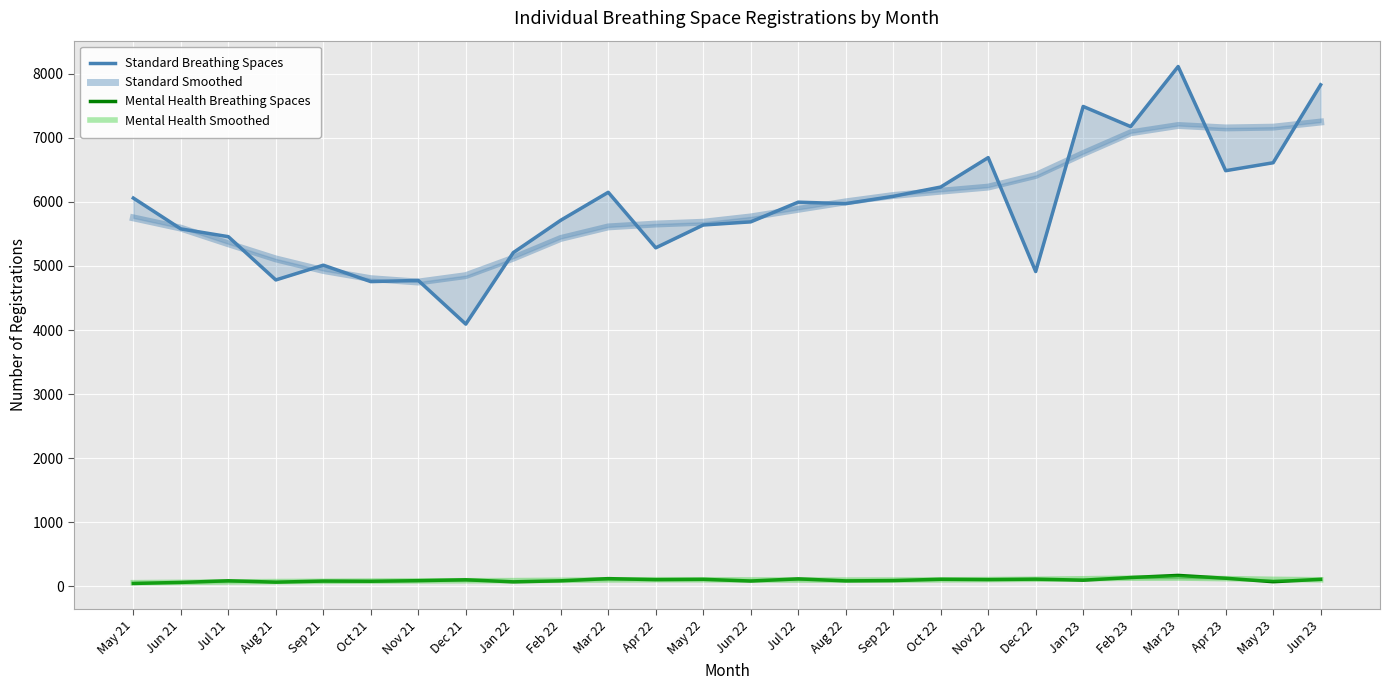

Is it true that Standard Smoothed equals 8898 at Dec 22?

False